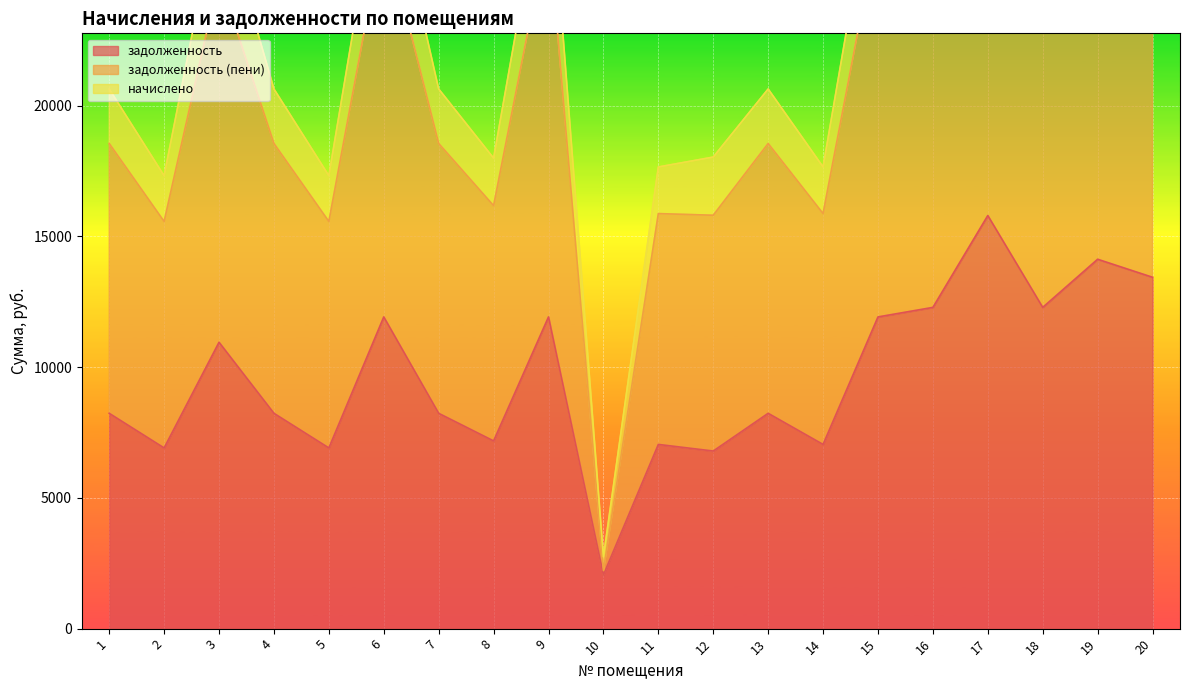

Which category has the lowest value in the задолженность (пени) series?

10